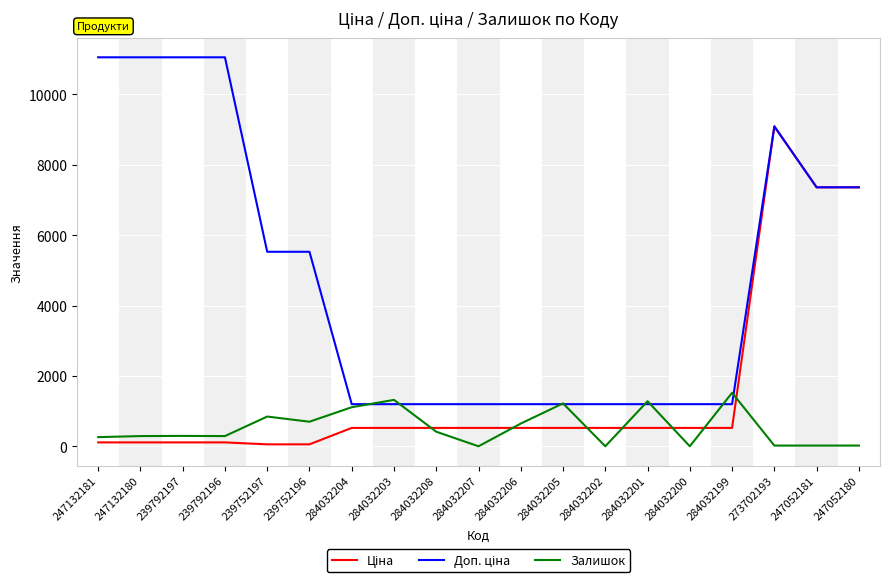

What is the maximum value for Залишок?

1520.0